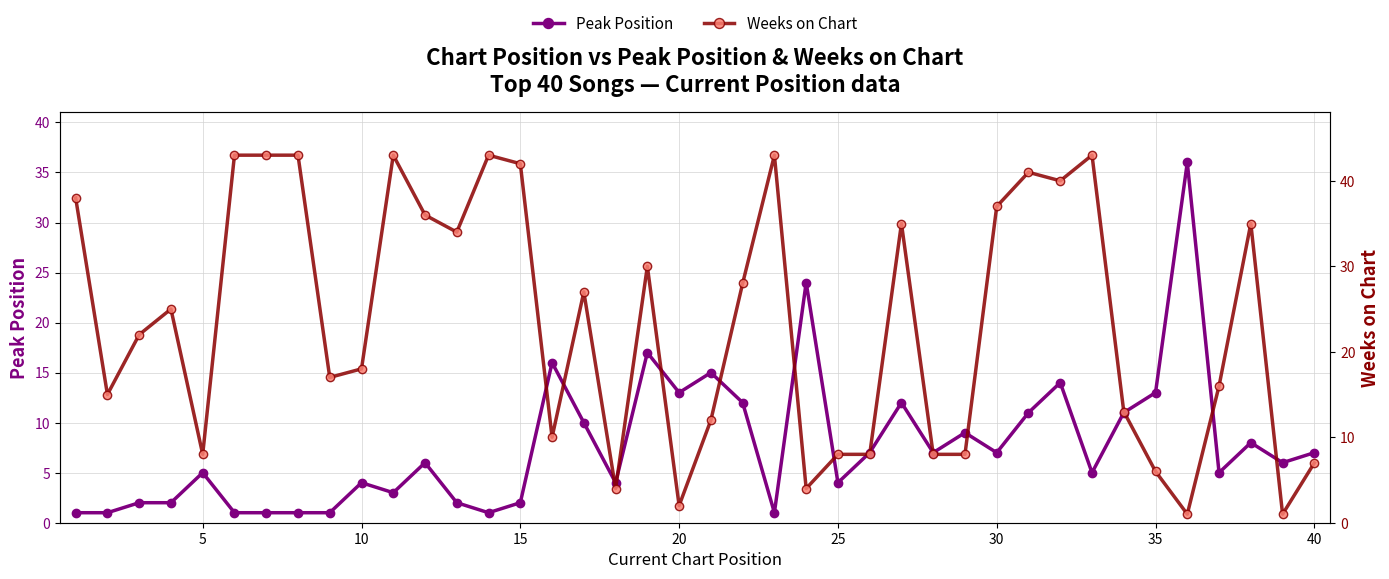

Which has a higher value, 20 or 10?

20